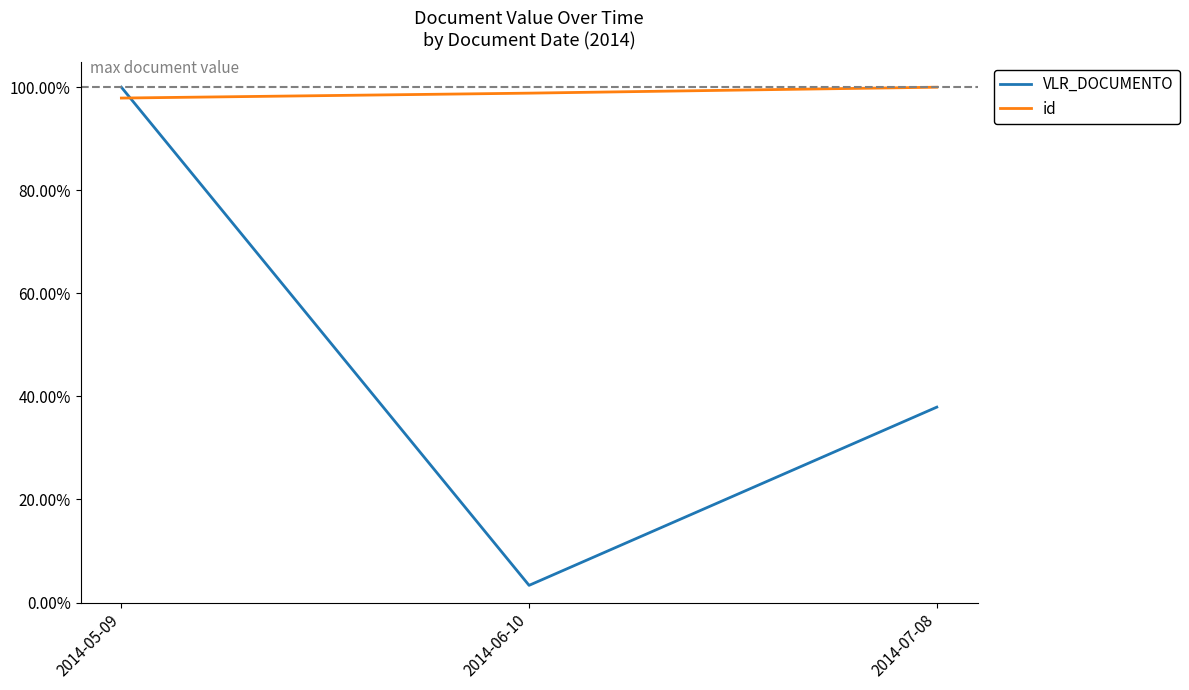

Which category has the highest value across all series?

2014-05-09